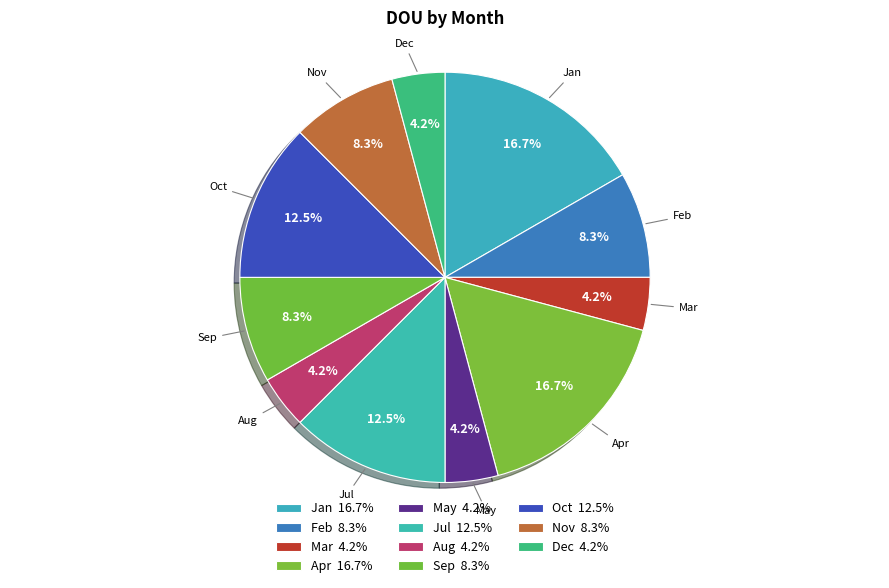

Count the number of slices in the pie.

11